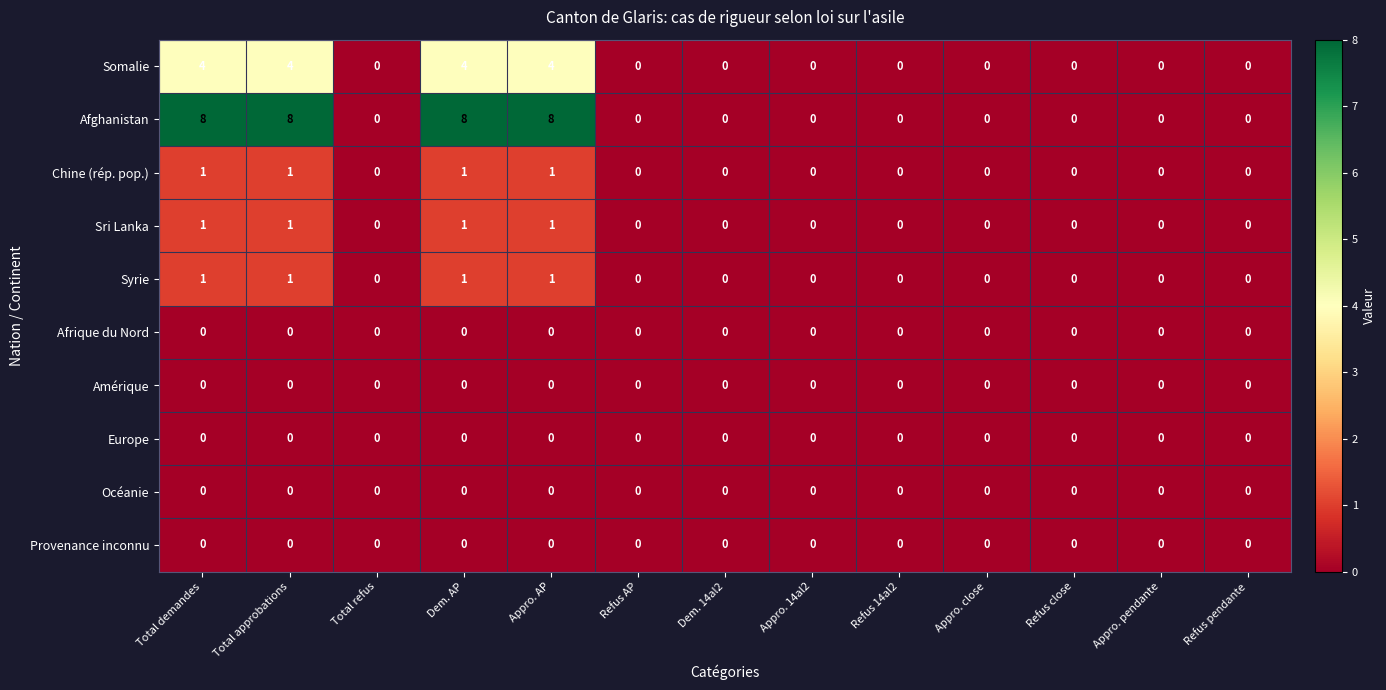

The Europe series shows 0 at Total approbations. True or false?

True